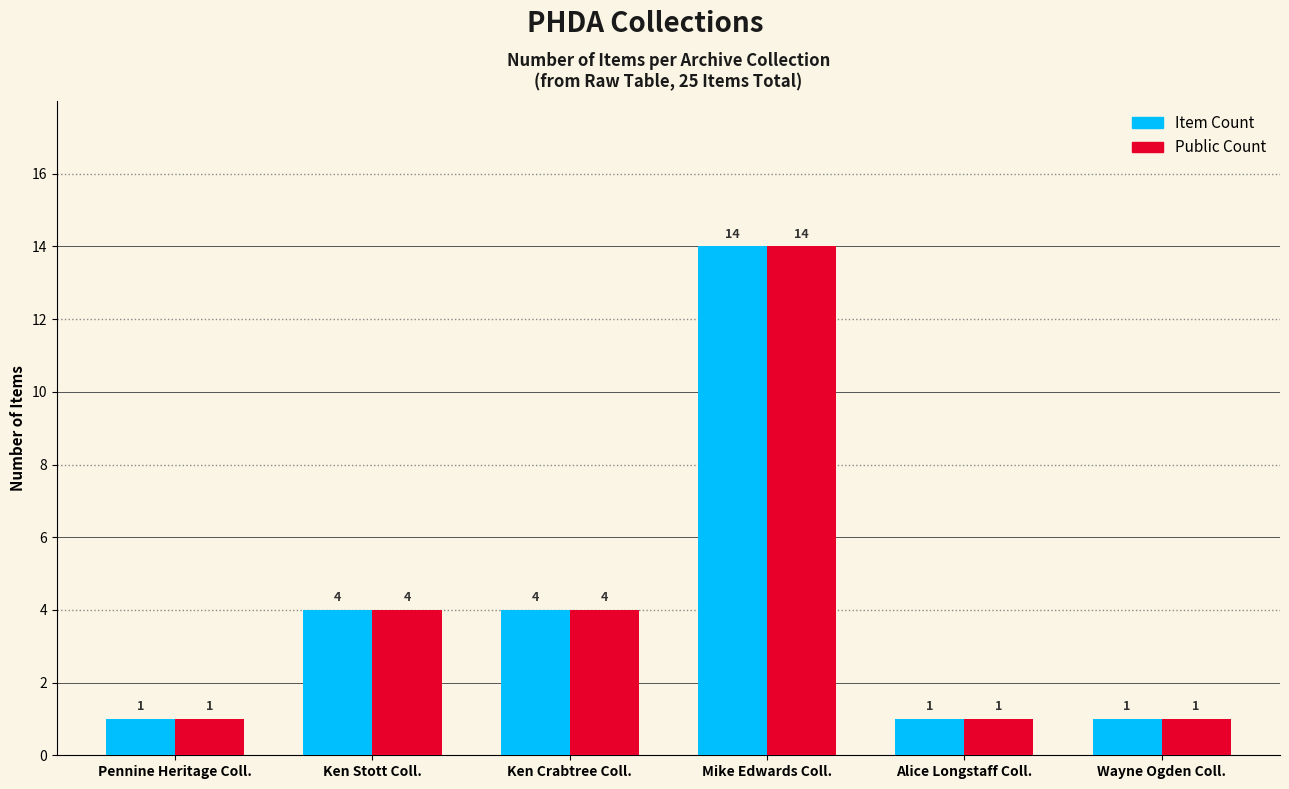

At which category is the sum across all series the highest?

Mike Edwards Coll.